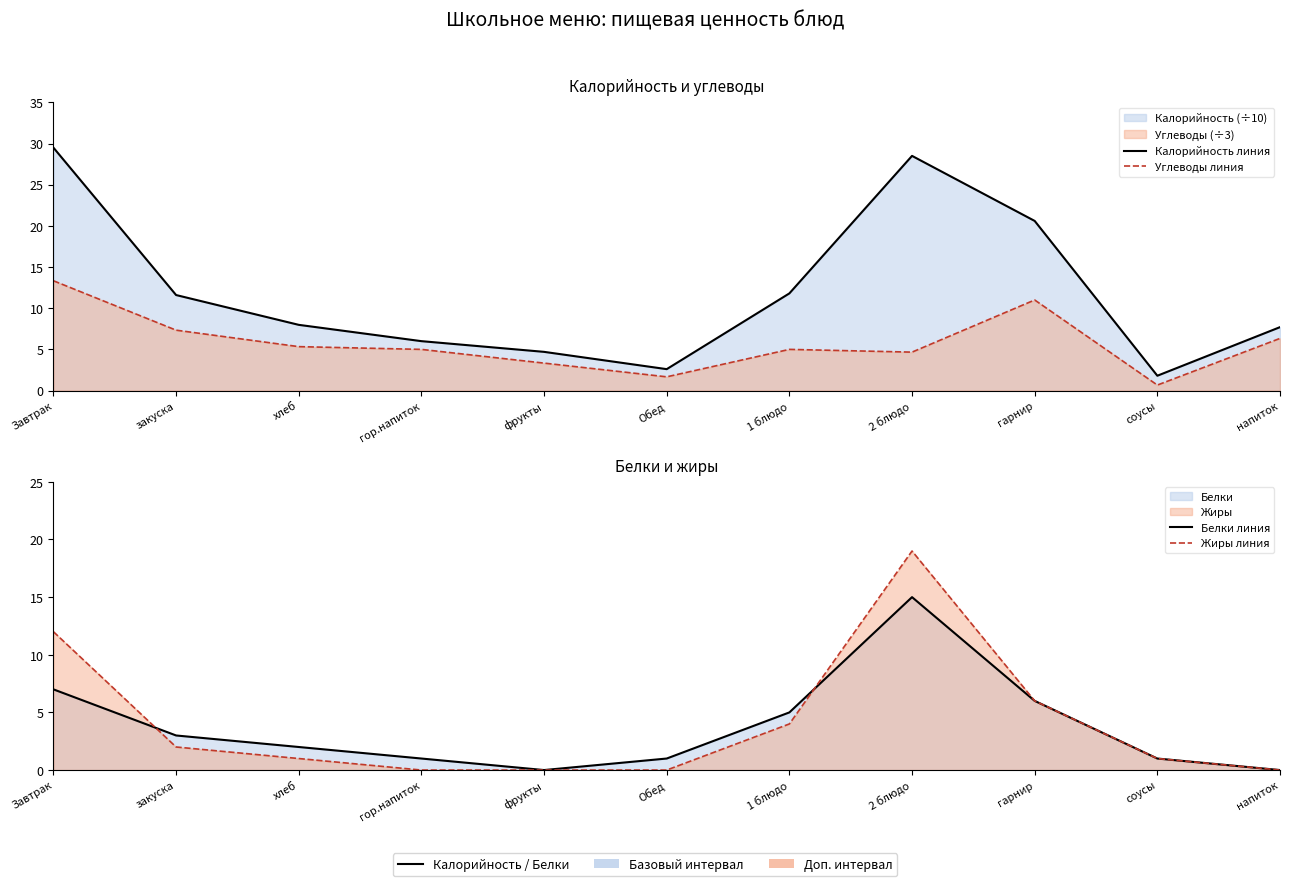

Which series changed the most between Завтрак and напиток?

Калорийность линия